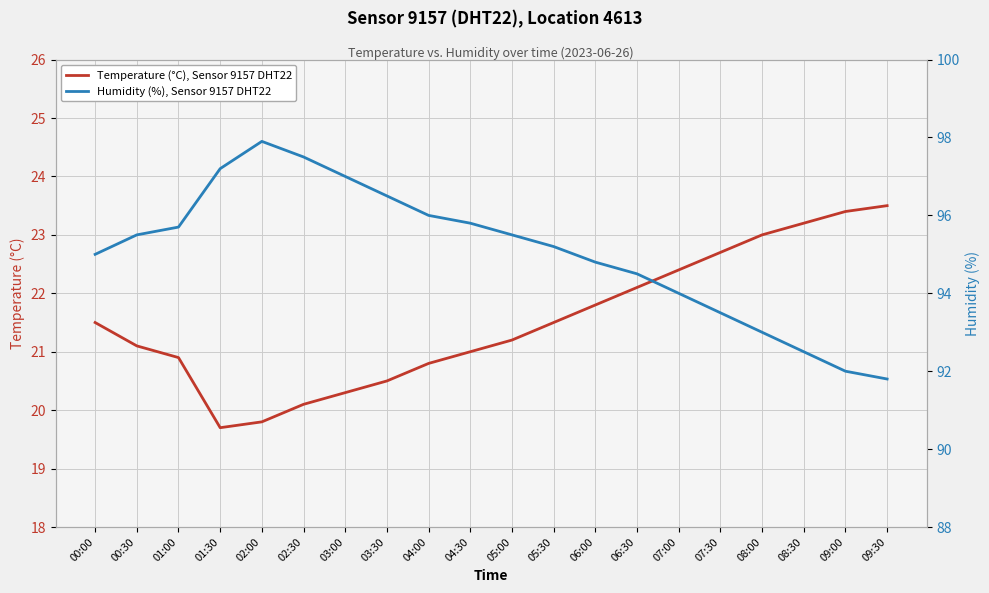

Which series changed the most between 02:00 and 07:00?

Humidity (%), Sensor 9157 DHT22